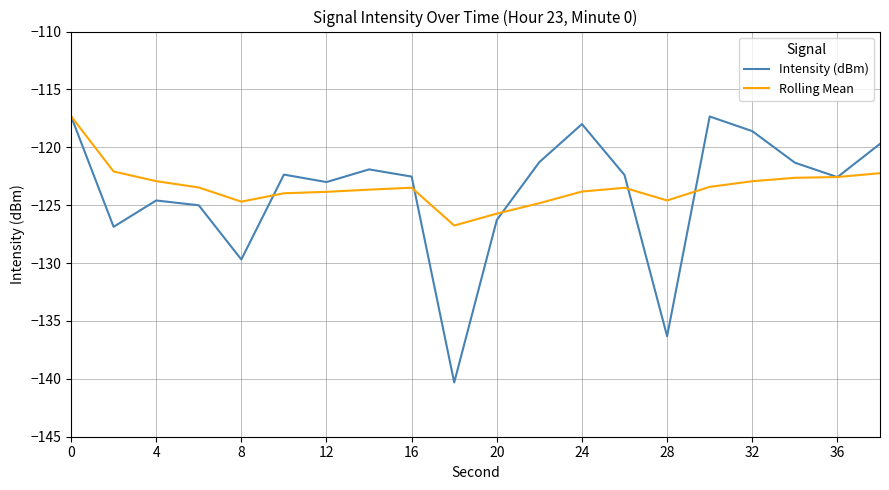

What is the difference between the second highest and second lowest values in the Intensity (dBm) series?

19.0